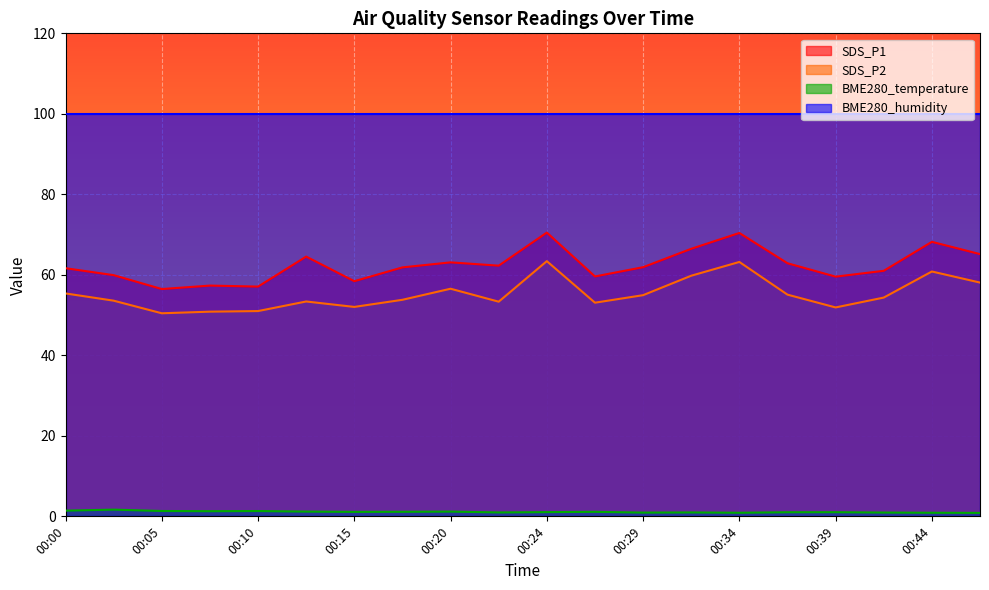

List the labels in order of SDS_P1 value, largest first.

00:24, 00:34, 00:44, 00:32, 00:47, 00:12, 00:20, 00:37, 00:22, 00:29, 00:17, 00:00, 00:42, 00:02, 00:27, 00:39, 00:15, 00:07, 00:10, 00:05